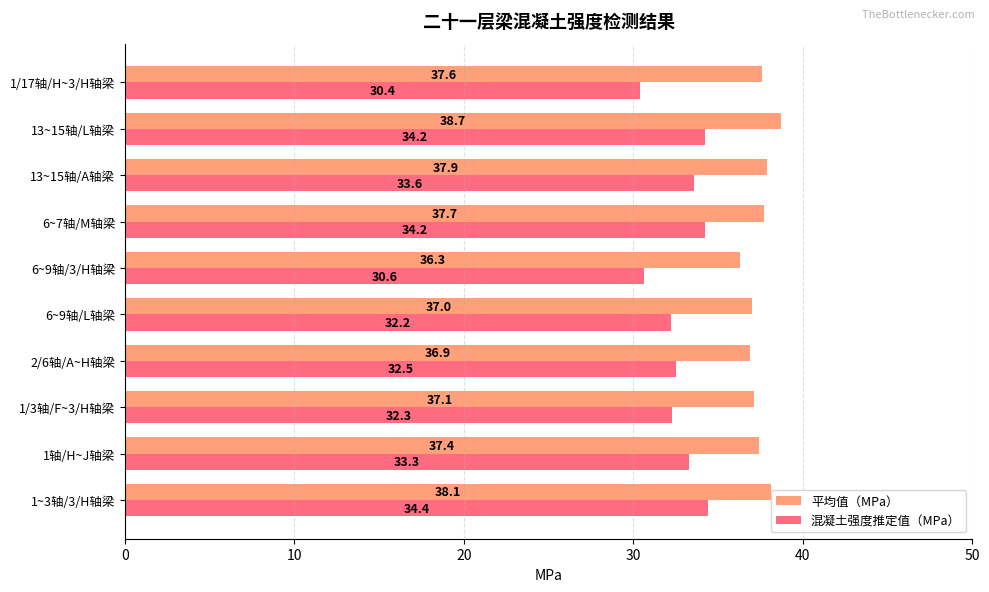

What is the maximum value shown in the chart?

38.7